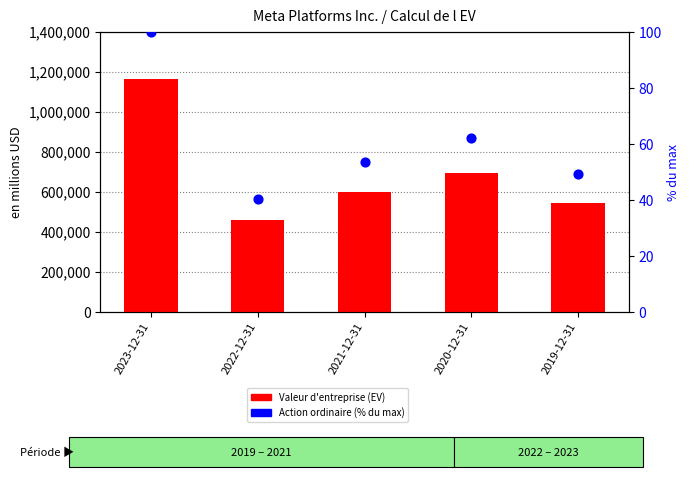

What are all the series names shown in the legend?

Valeur d'entreprise (EV), Action ordinaire (% du max)